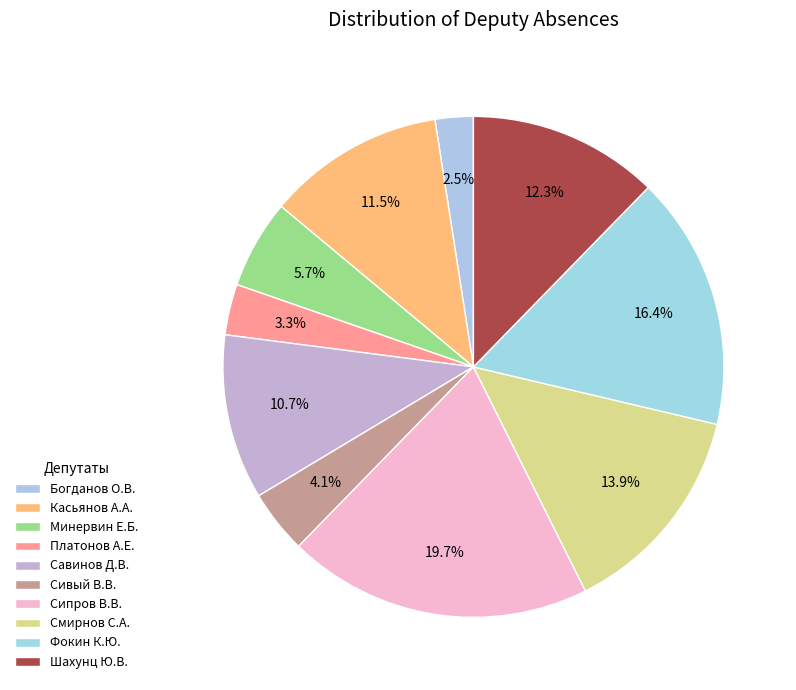

Does Сипров В.В. account for over 50% of the chart?

No